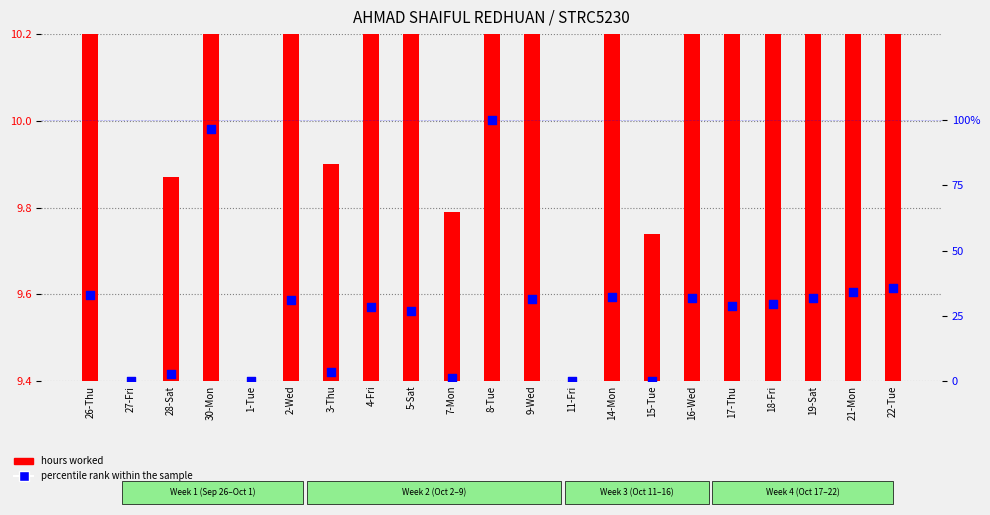

What are all the series names shown in the legend?

hours worked, percentile rank within the sample